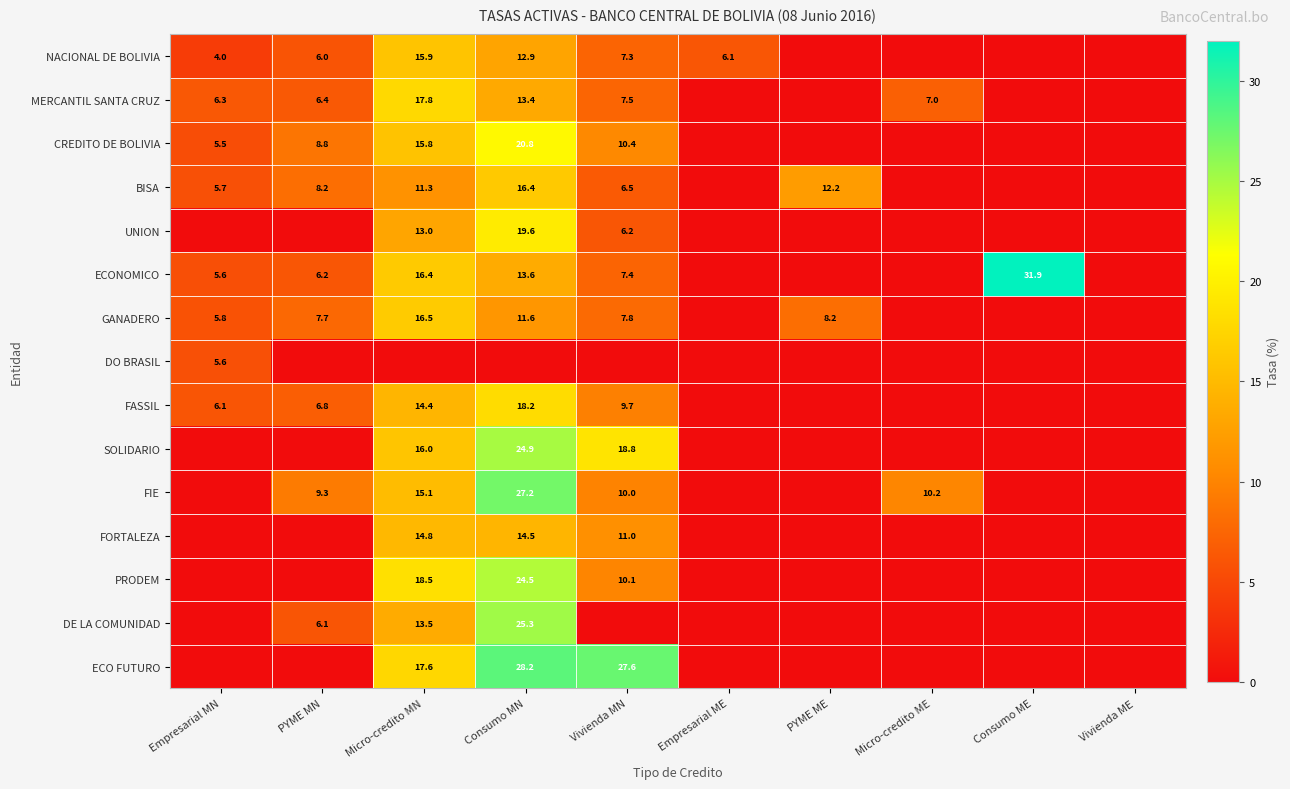

True or false: CREDITO DE BOLIVIA has a value of 5.5 at Empresarial MN.

True